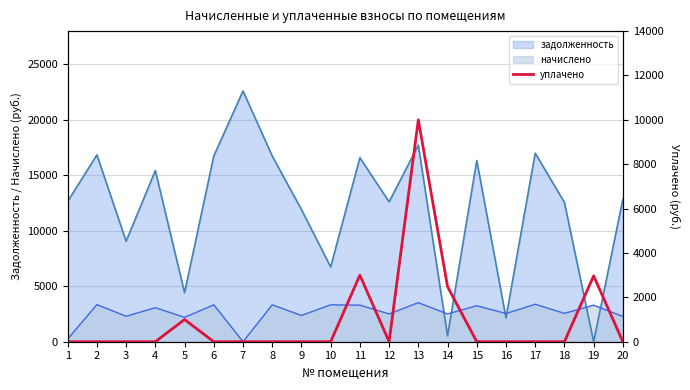

The value at 14 is 2483.5. True or false?

True